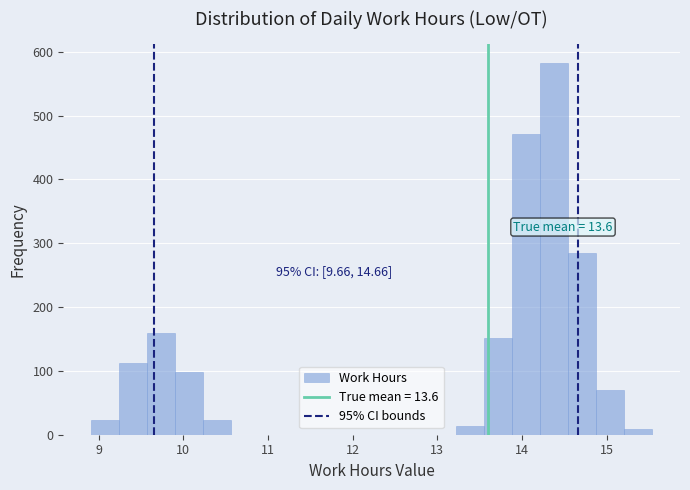

Around what value on the x-axis is the tallest bar? Give the approximate position of its centre, as read against the axis.

14.4